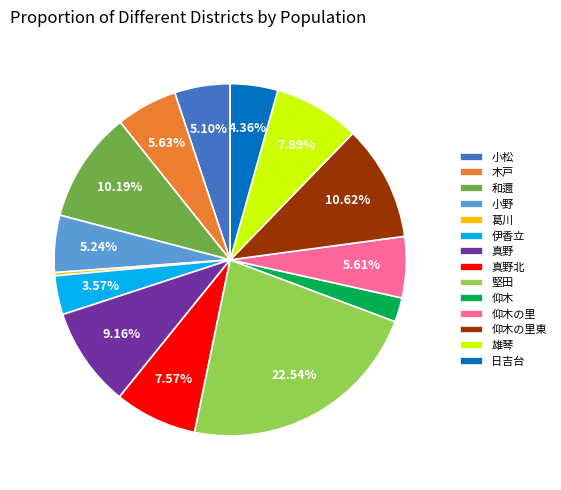

To the nearest percent, what is the difference between the largest and smallest slice percentages?

22%